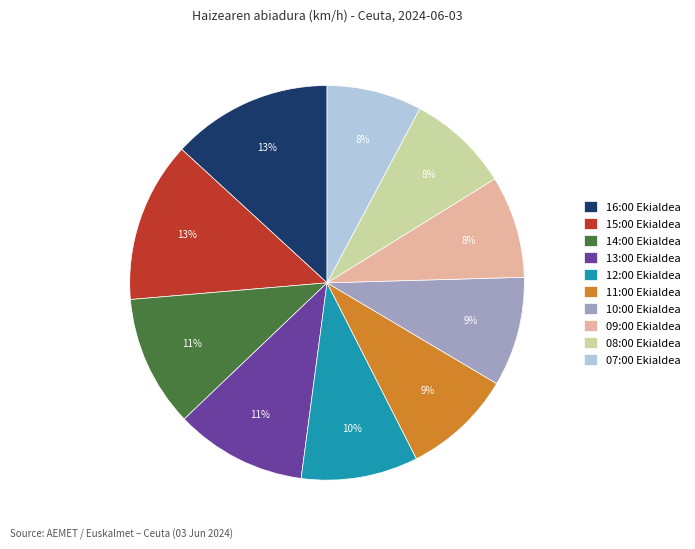

Is there any slice that represents more than half of the pie?

No